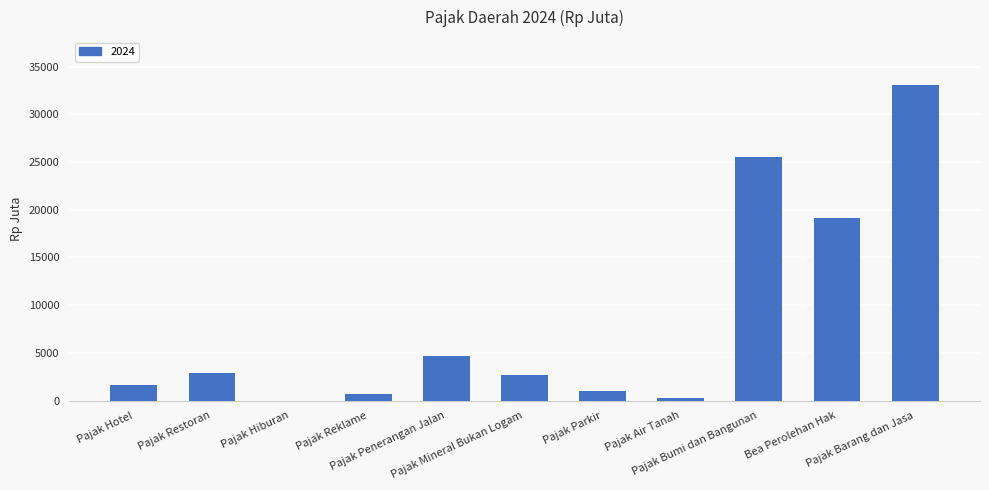

What is the sum of all values?

91693.6